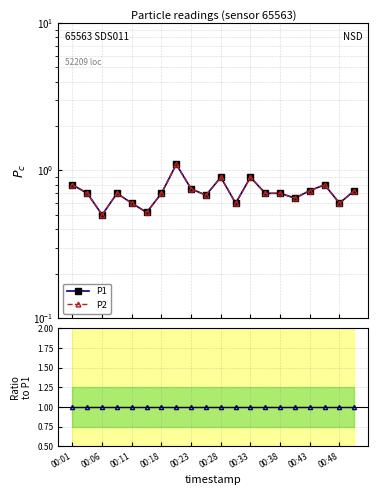

Which category has the lowest value in the P1 series?

00:06